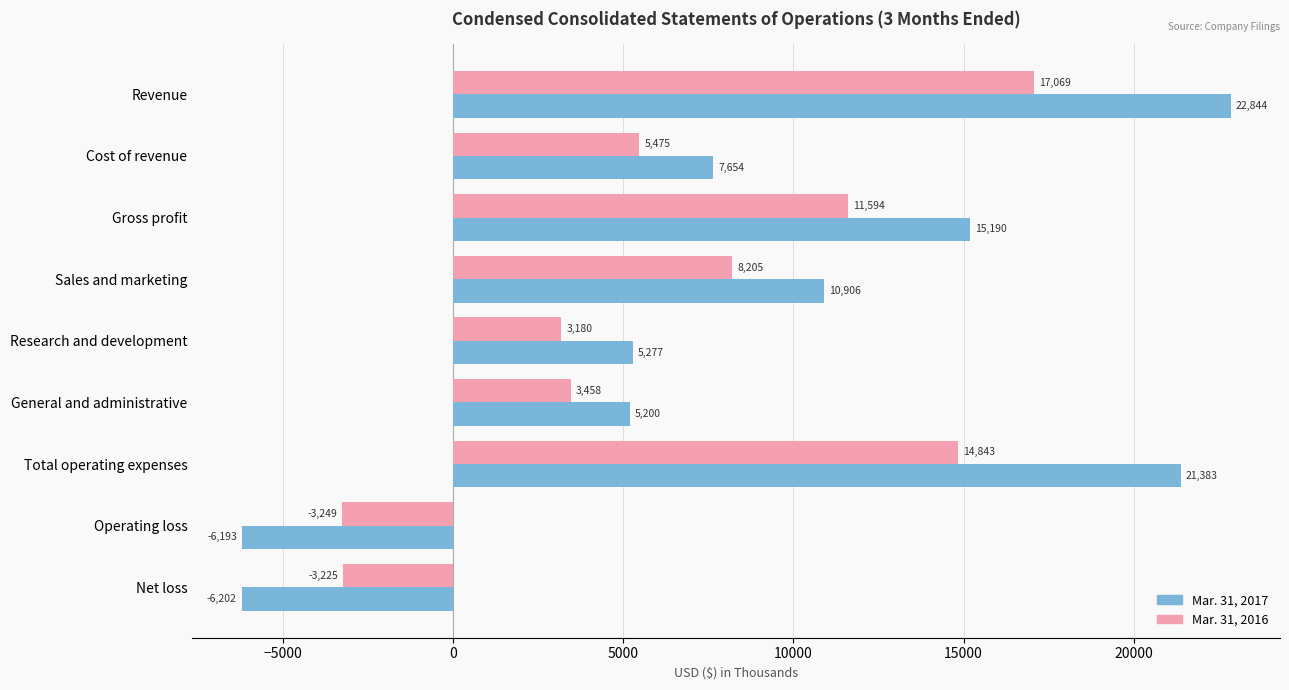

What is the minimum value shown in the chart?

-6202